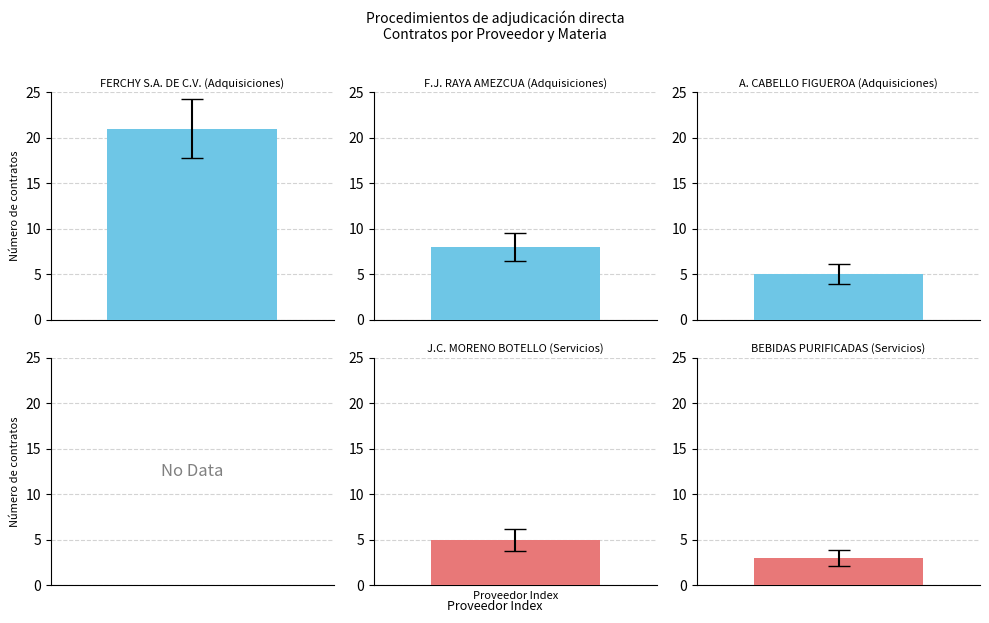

What are all the series names shown in the legend?

Adquisiciones, Servicios